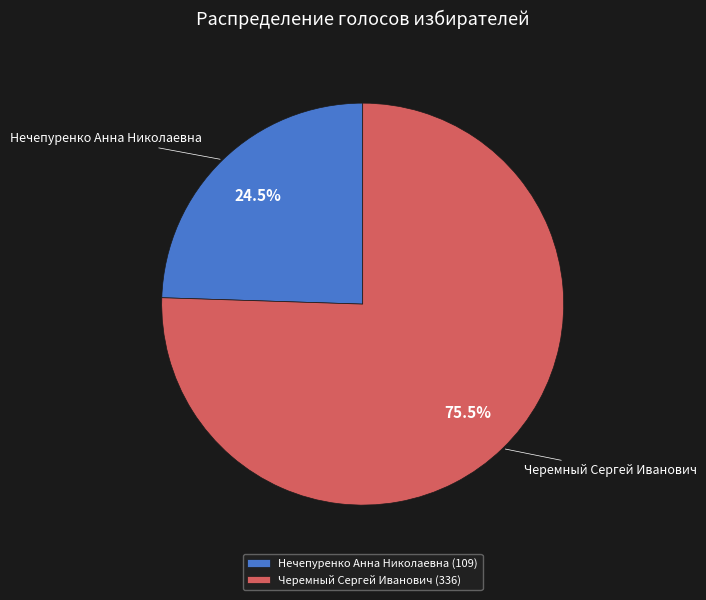

Between Нечепуренко Анна Николаевна and Черемный Сергей Иванович, which is larger?

Черемный Сергей Иванович